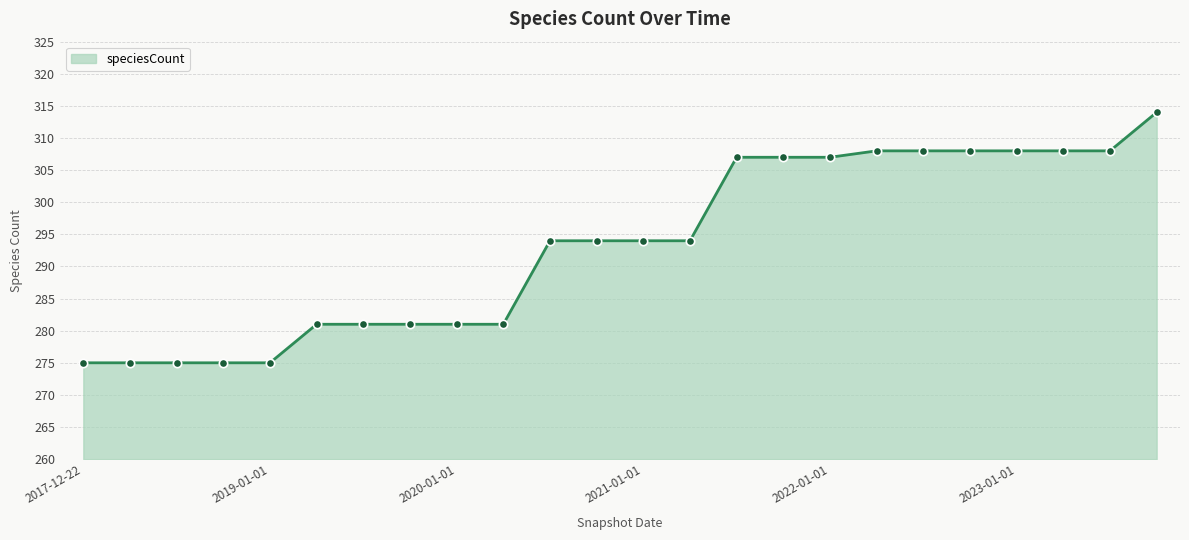

What is the value of the 16th point from the left?

307